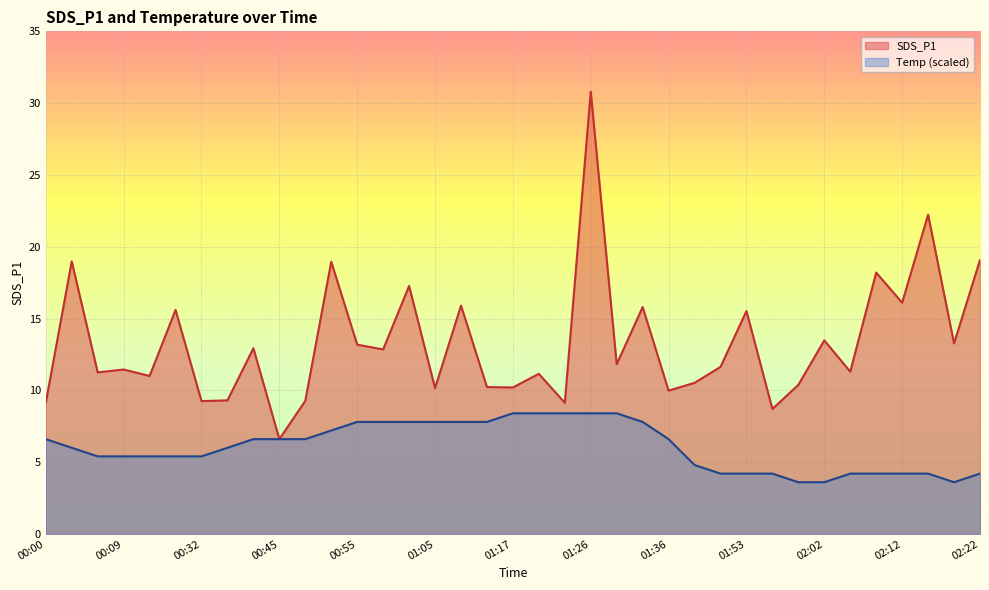

True or false: Temp has a value of 5.5 at 02:05.

False